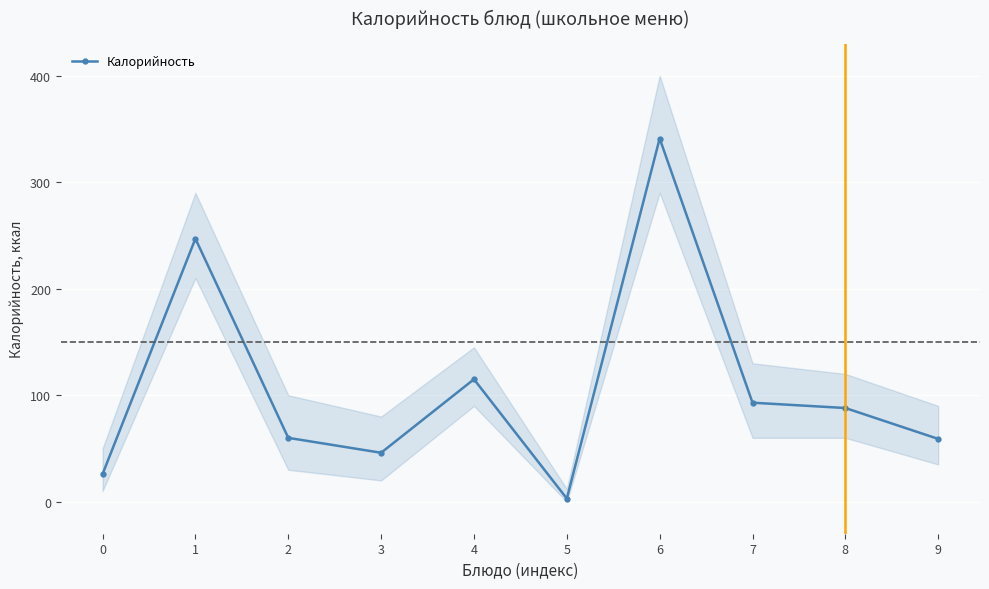

Is it true that the value at 5 is 3?

True